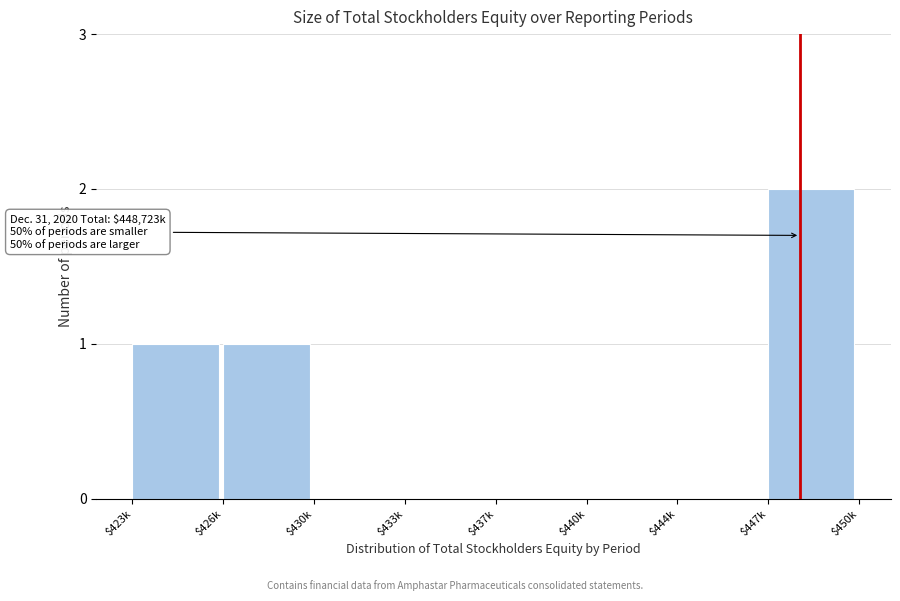

True or false: the data shows 1 at $440k.

False